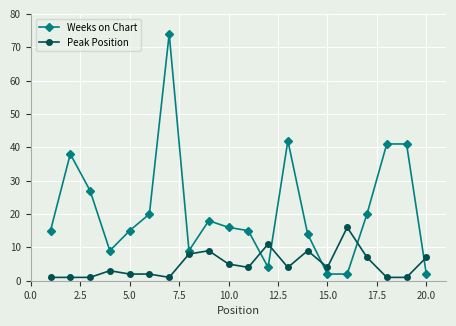

Which series has the widest spread of values?

Weeks on Chart